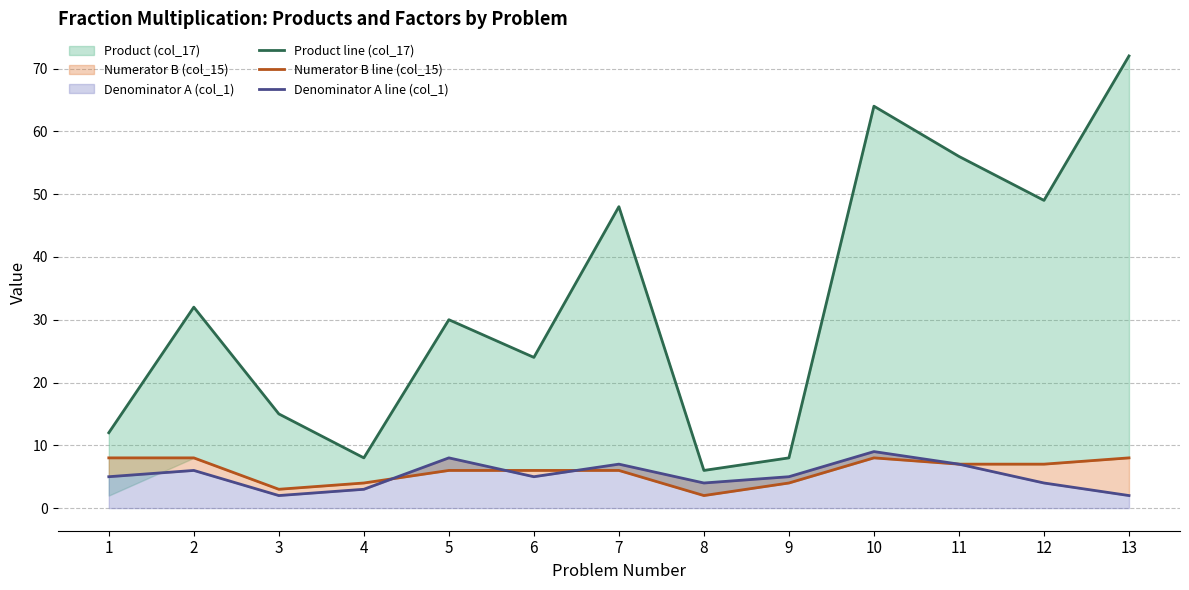

What is the sum of the Denominator A line (col_1) values at 7 and 10?

16